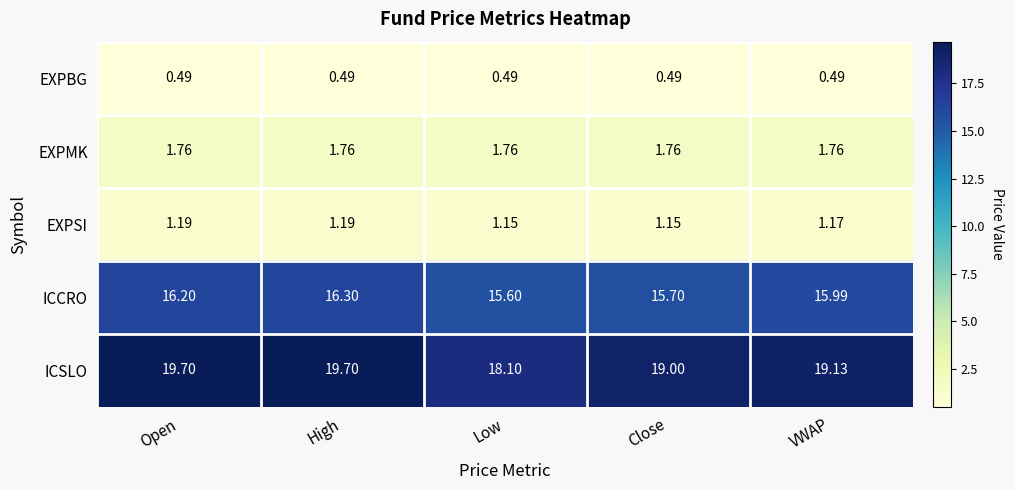

At which label is ICCRO closest to 15?

Low